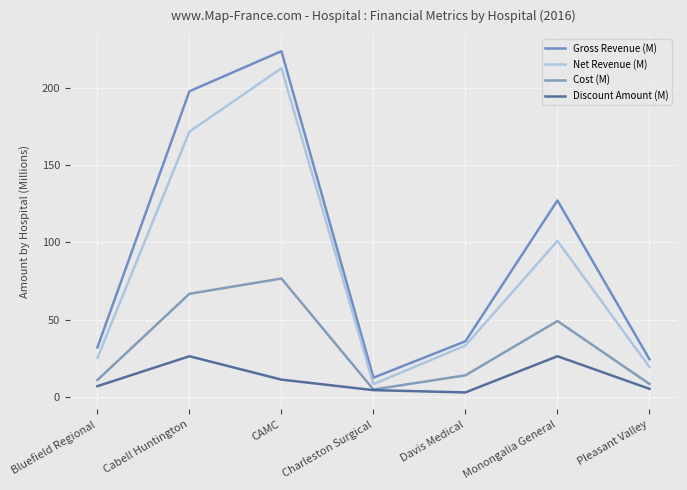

True or false: Net Revenue (M) and Discount Amount (M) intersect in this chart.

False